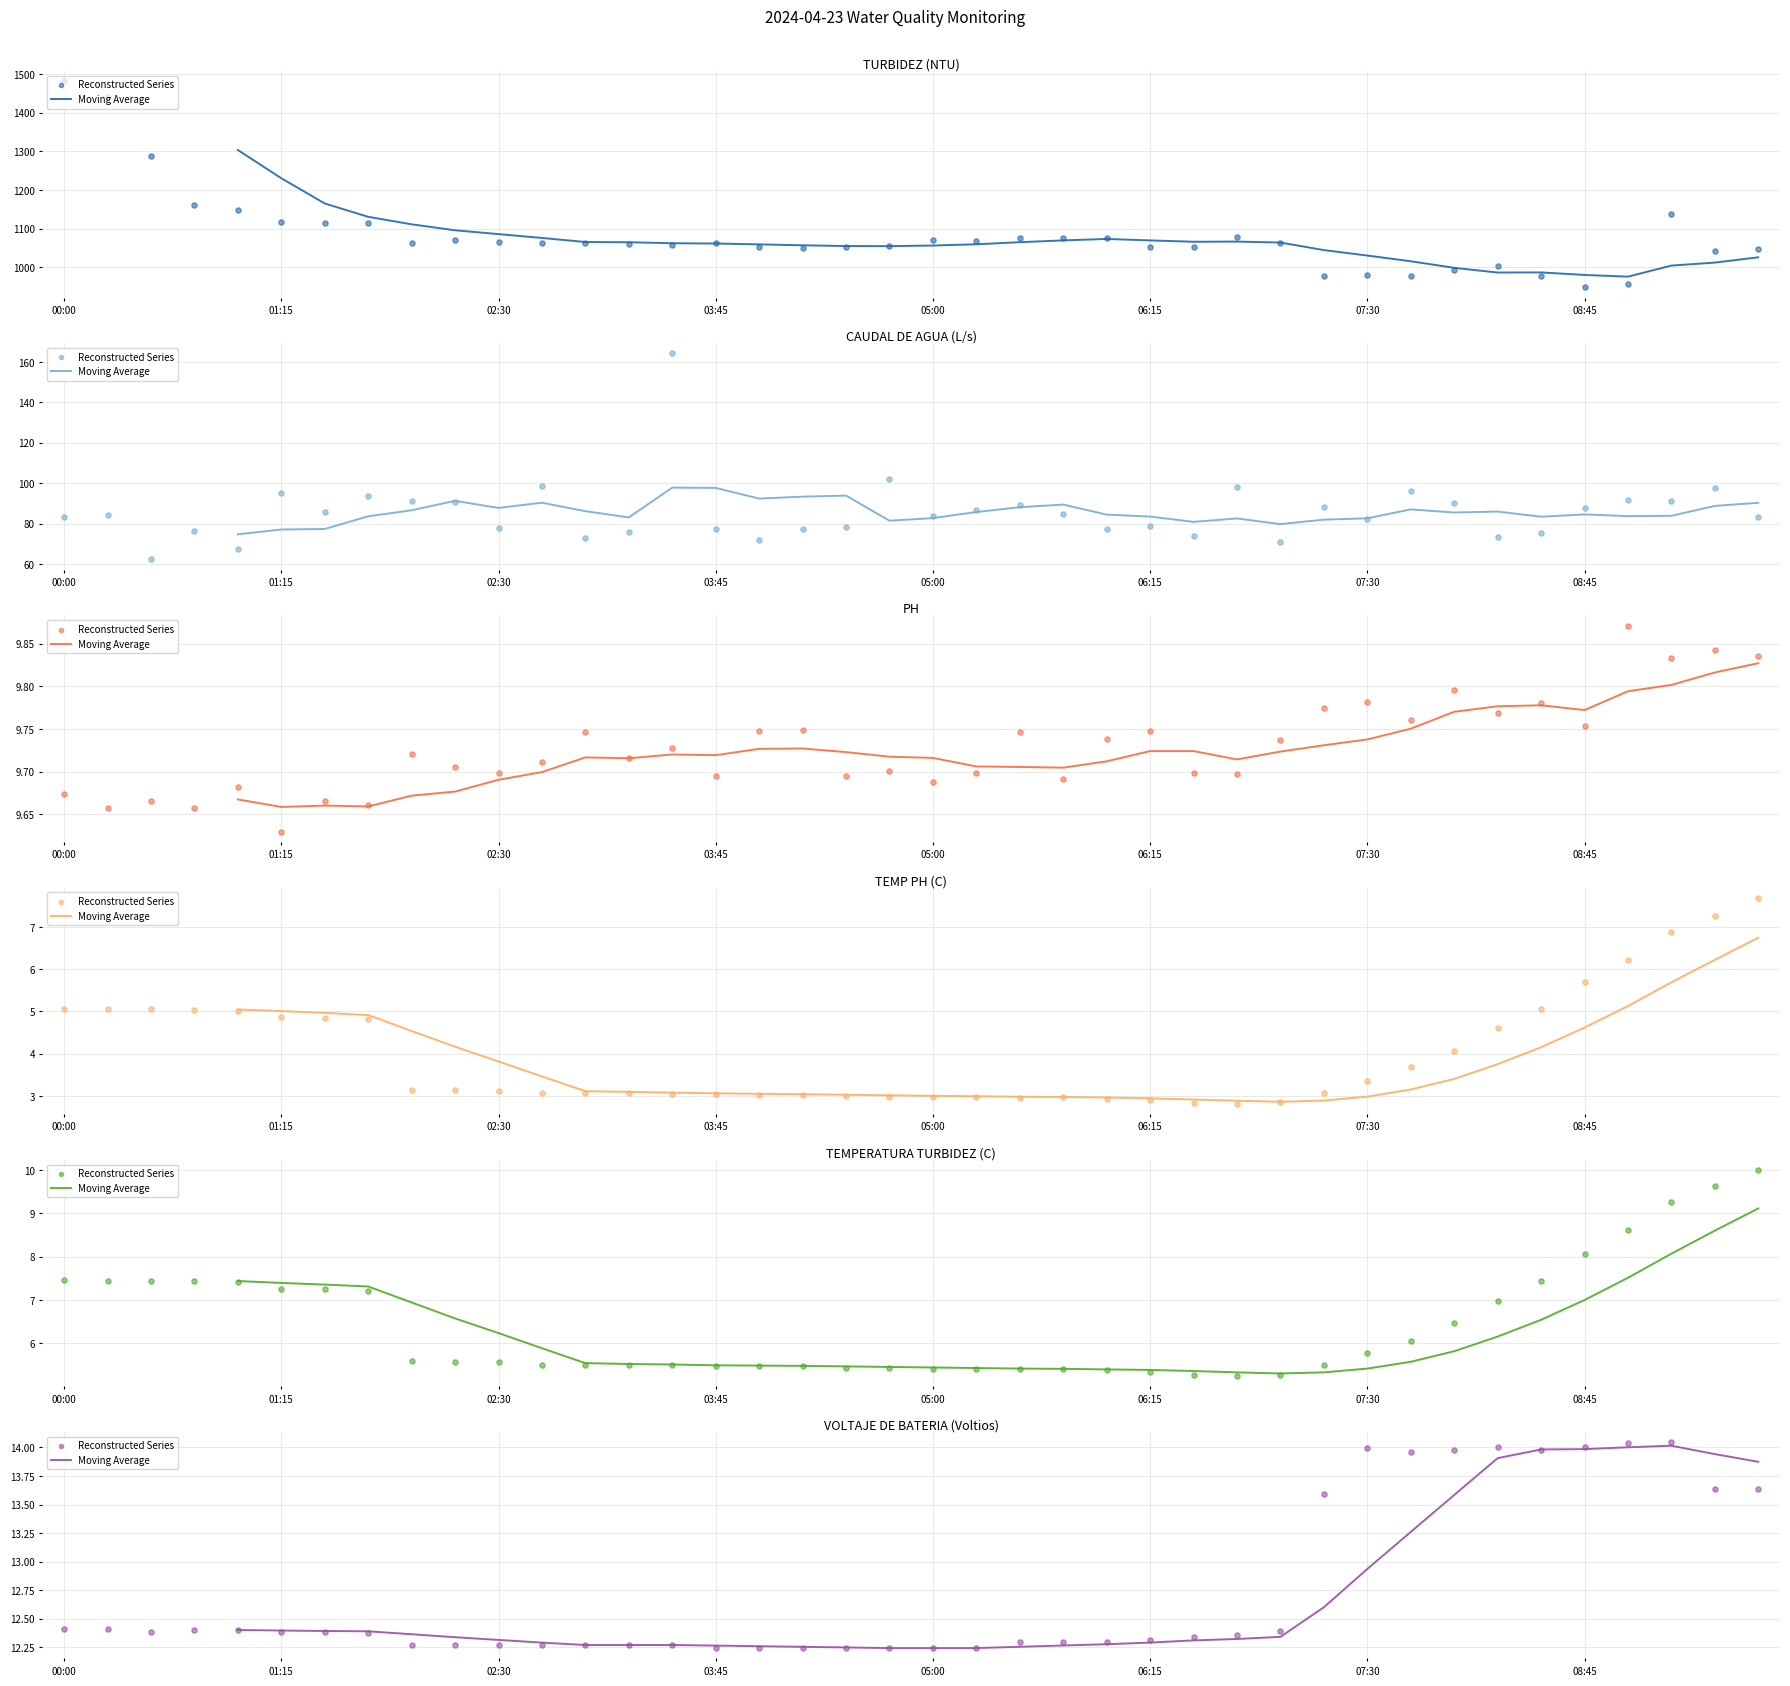

At which category is the sum across all series the highest?

00:00